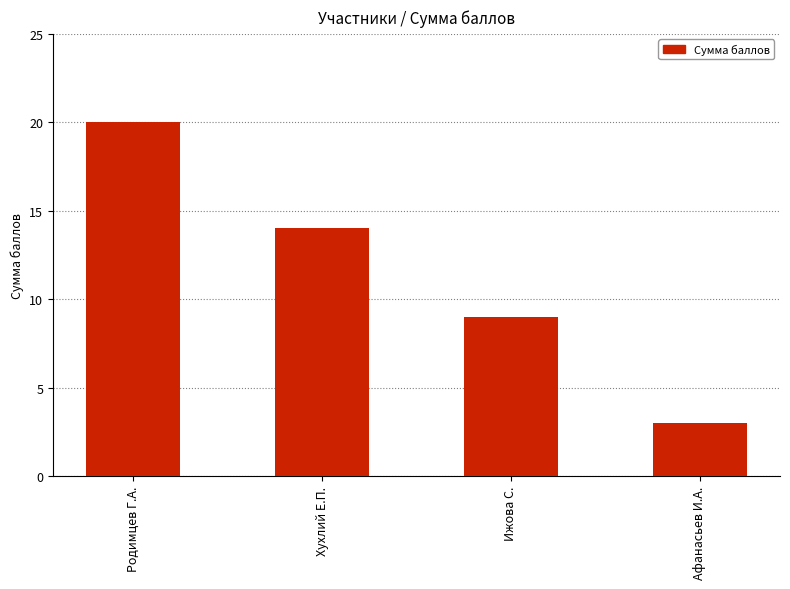

Is it true that the value at Родимцев Г.А. is 20?

True